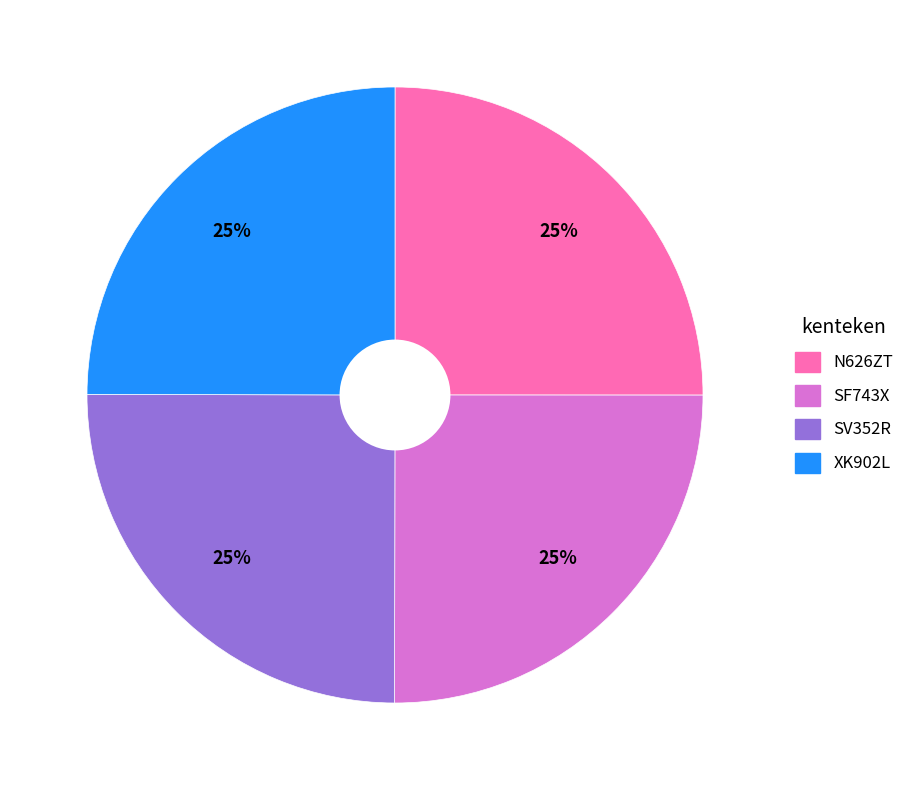

Is it true that SV352R is 25% of the pie?

True